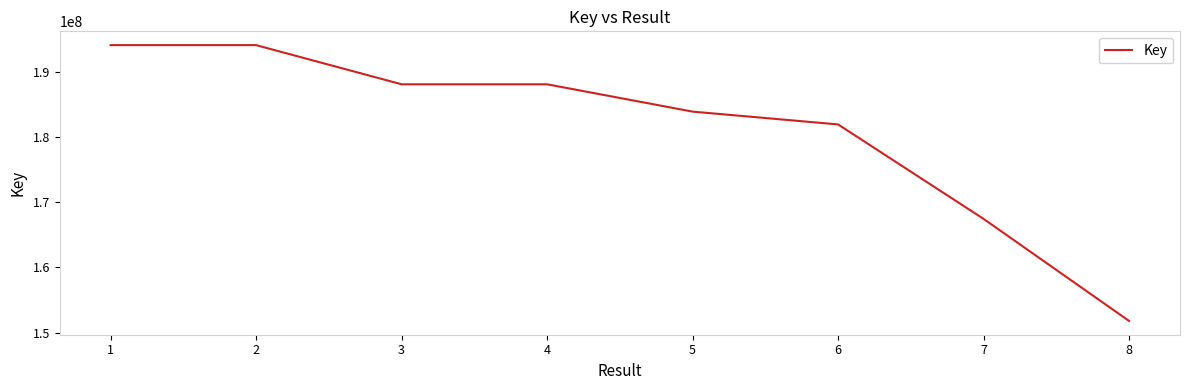

Read the value at 3.

188050249